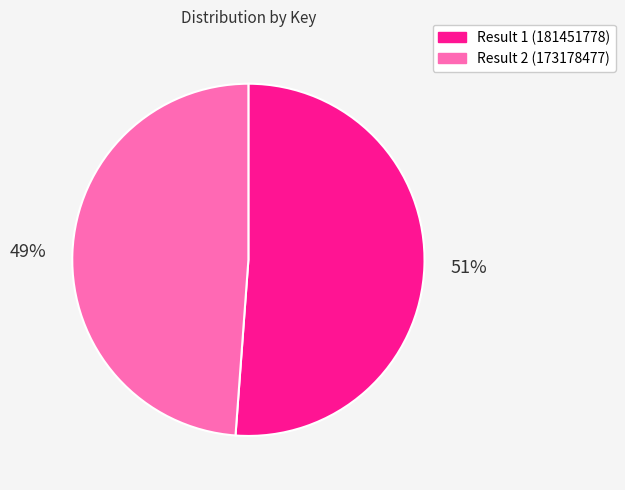

True or false: Result 1 (181451778) accounts for 51% of the total.

True